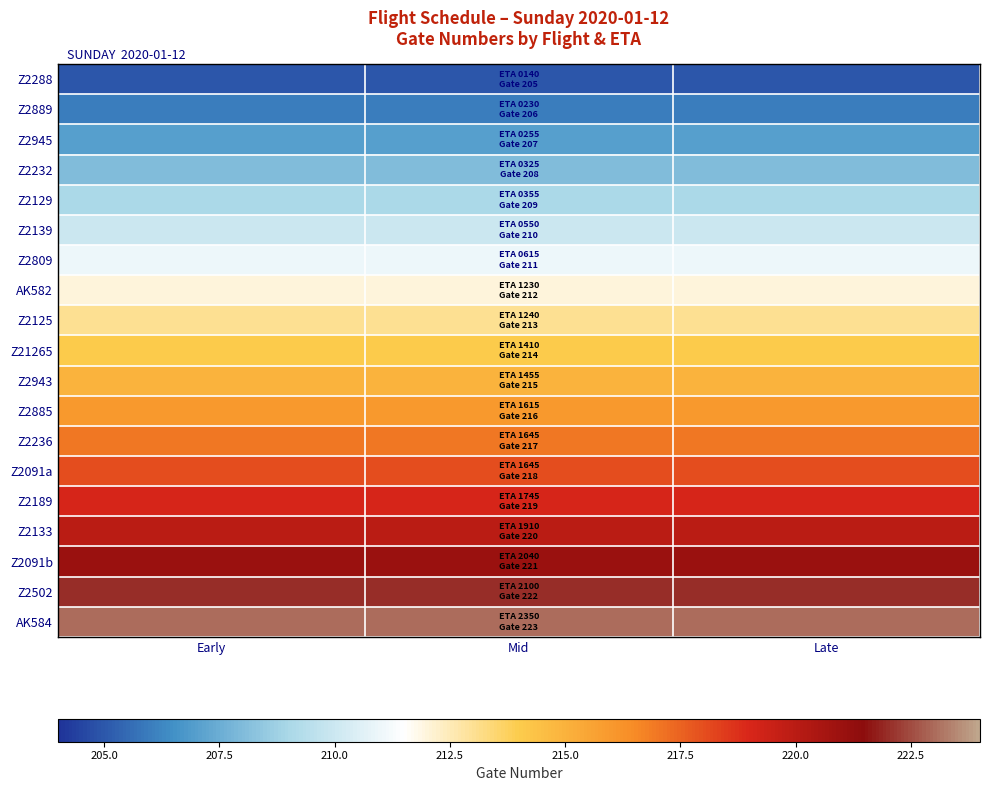

At how many categories does at least one series exceed 207?

3